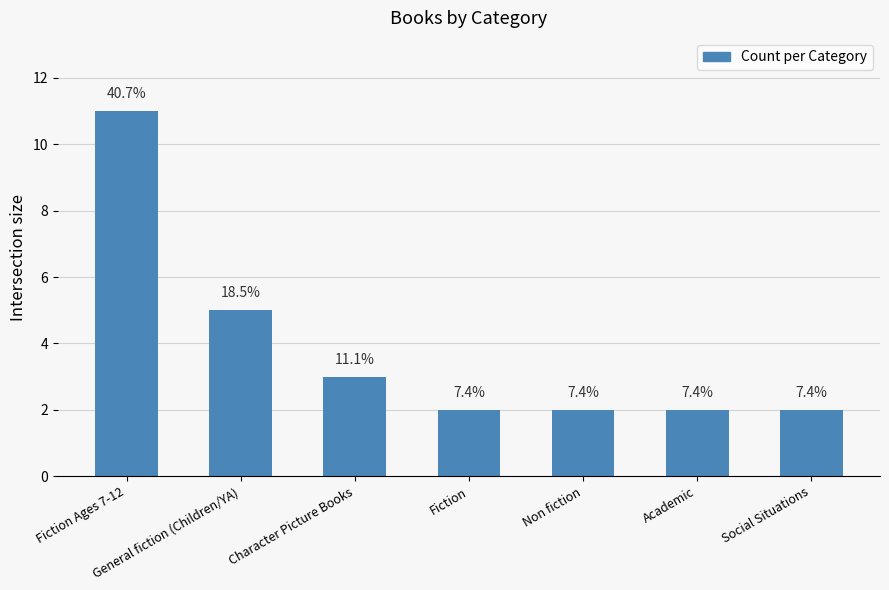

How many bars are there in total?

7